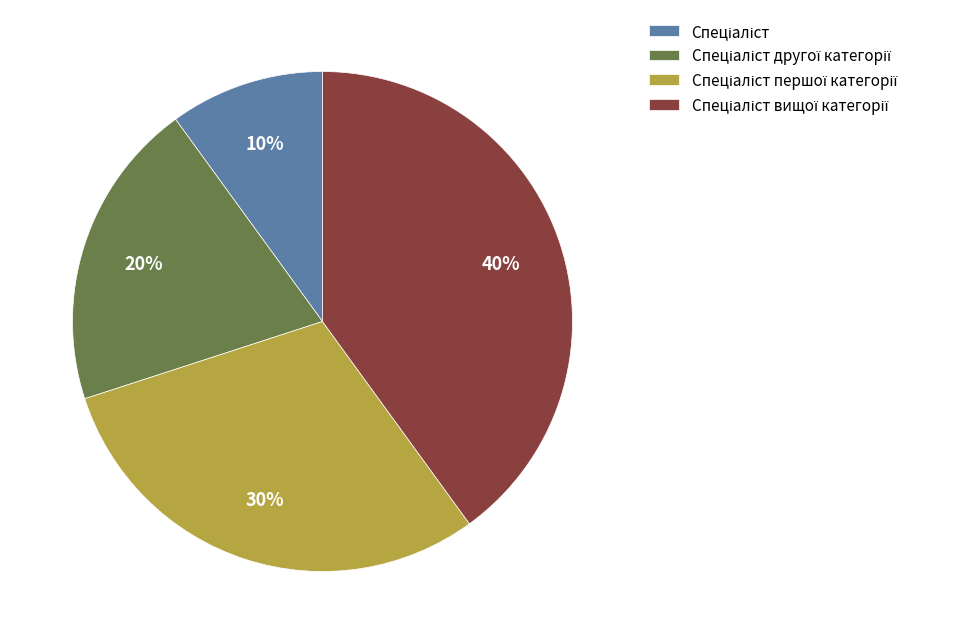

To the nearest percent, what is the difference between the largest and smallest slice percentages?

30%